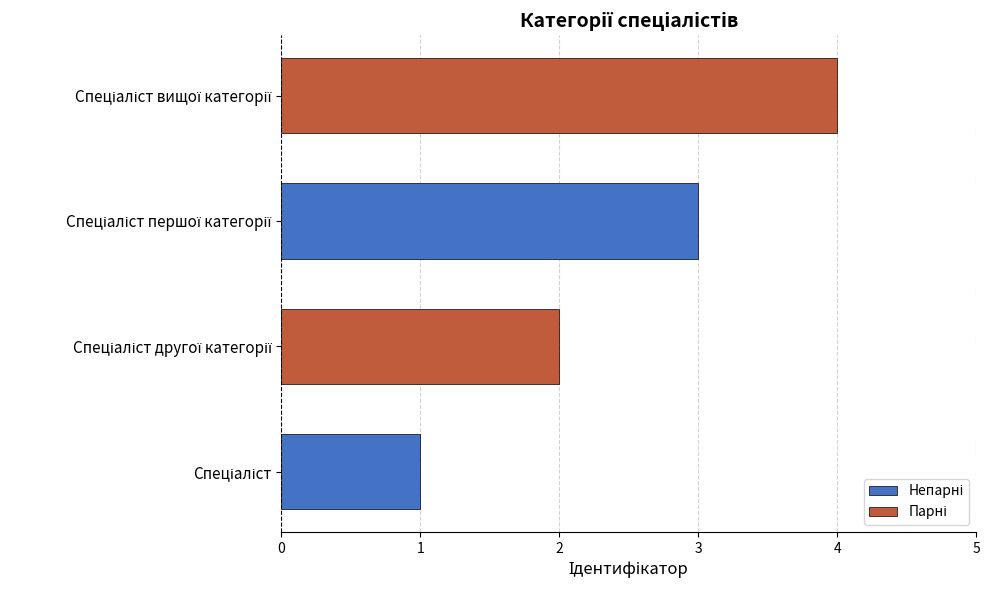

How many data points does each series have?

4